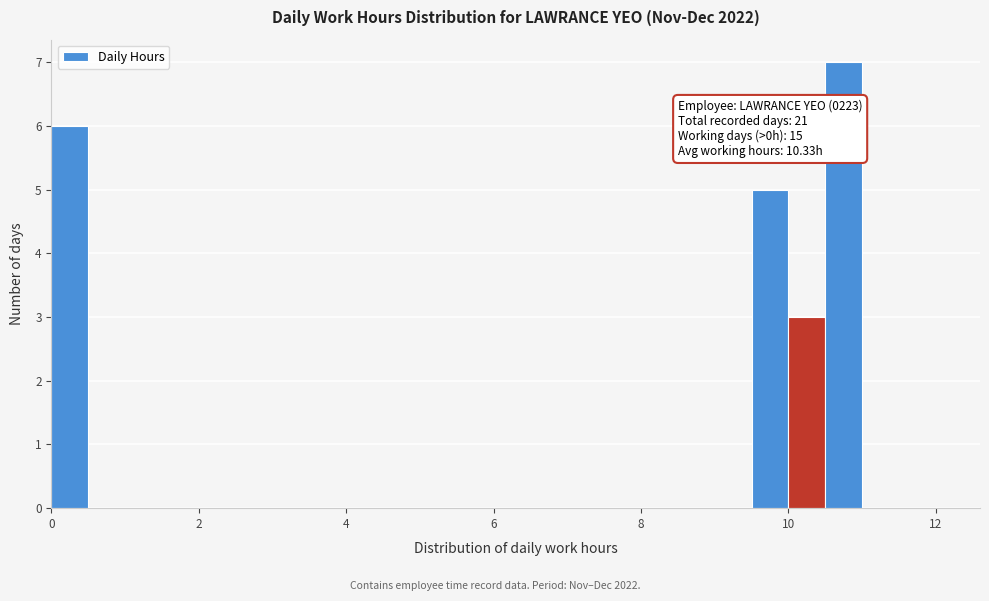

Read against the x-axis, roughly where is the centre of the tallest bar?

10.8